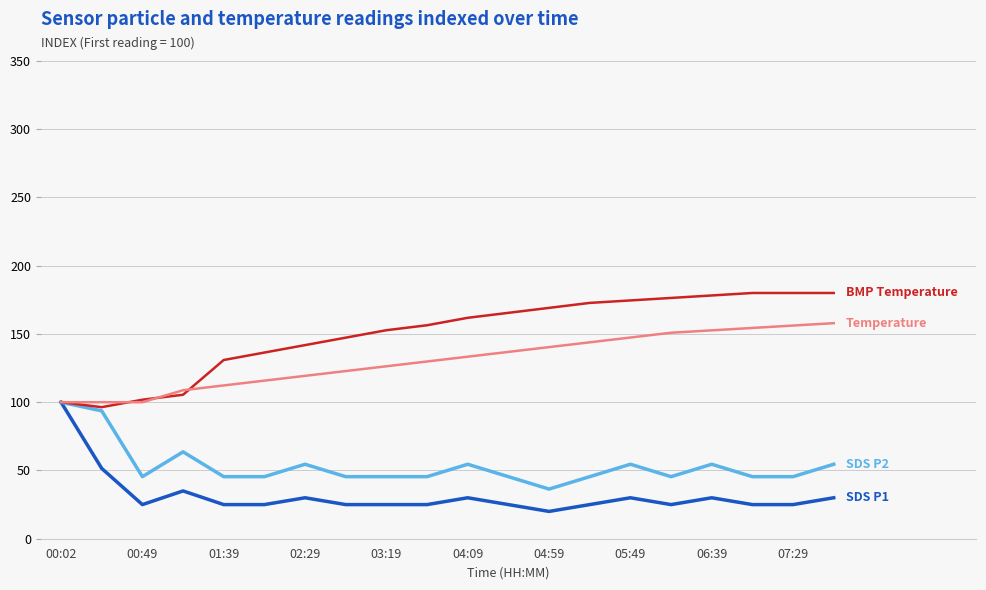

What is the minimum value shown in the chart?

20.0